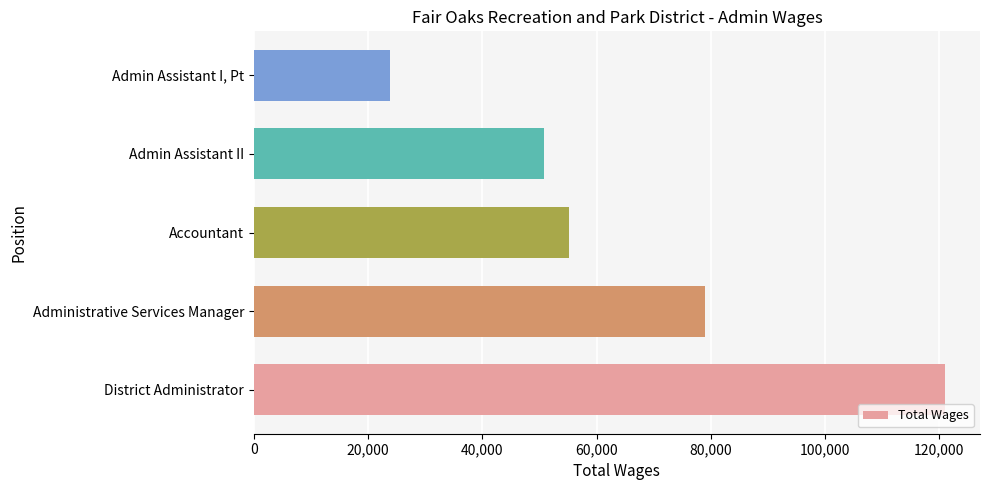

What is the change in value from District Administrator to Admin Assistant I, Pt?

-97202